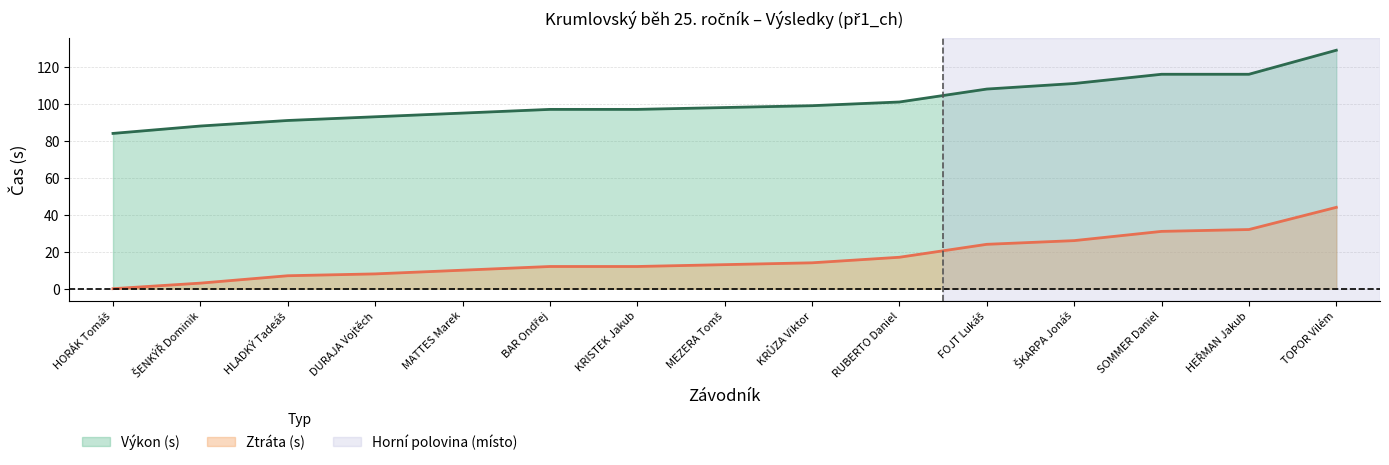

The Ztráta (s) series shows 3 at MATTES Marek. True or false?

False